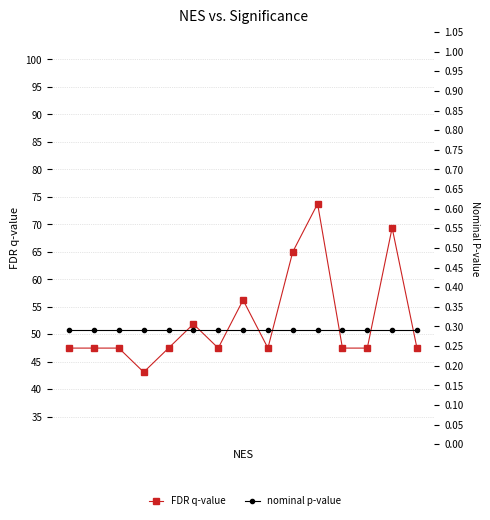

Reading left to right, extract all data points from this chart.

FDR q-value: 0=47.5	1=47.5	2=47.5	3=43.1	4=47.5	5=51.9	6=47.5	7=56.2	8=47.5	9=65.0	10=73.8	11=47.5	12=47.5	13=69.4	14=47.5
nominal p-value: 0=0.3	1=0.3	2=0.3	3=0.3	4=0.3	5=0.3	6=0.3	7=0.3	8=0.3	9=0.3	10=0.3	11=0.3	12=0.3	13=0.3	14=0.3